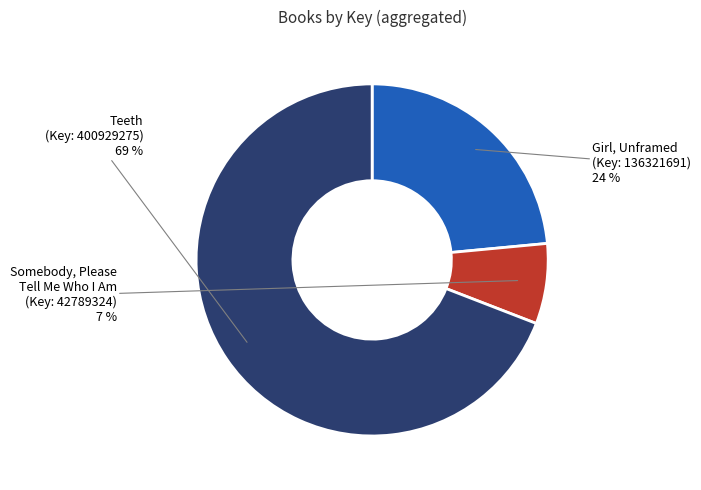

To the nearest percent, what portion does Girl, Unframed (Key: 136321691) represent?

24%